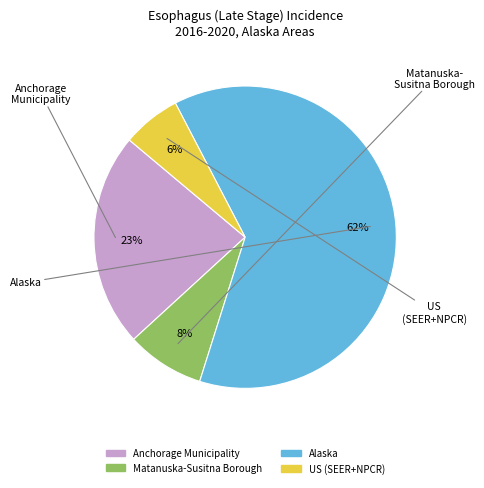

How many slices are in this pie chart?

4